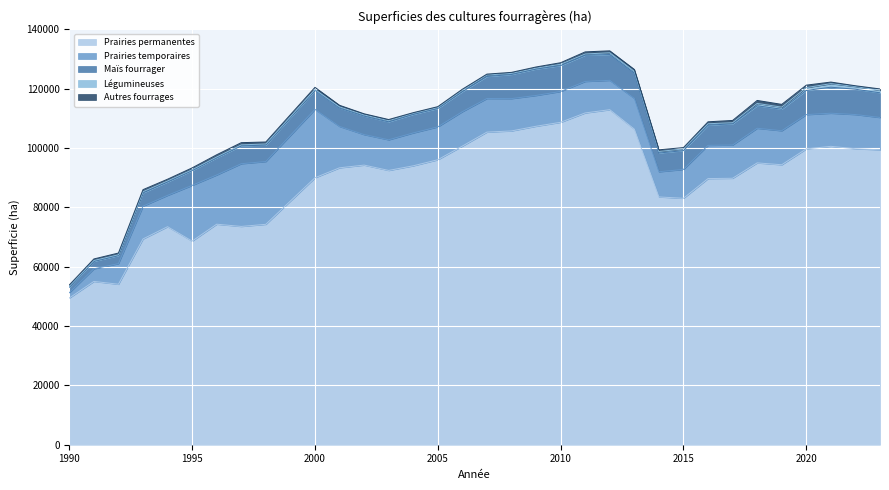

Where does the Maïs fourrager series first go above 6427?

2006